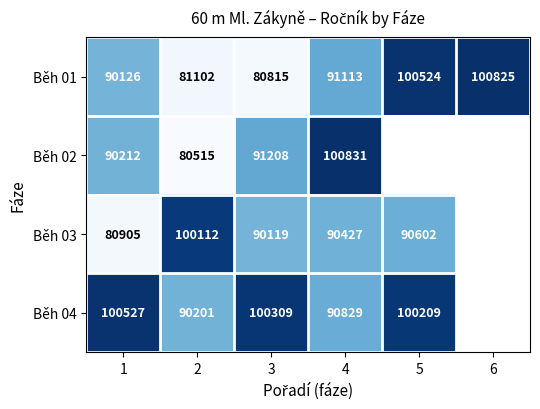

Which label corresponds to the smallest value in the chart?

2